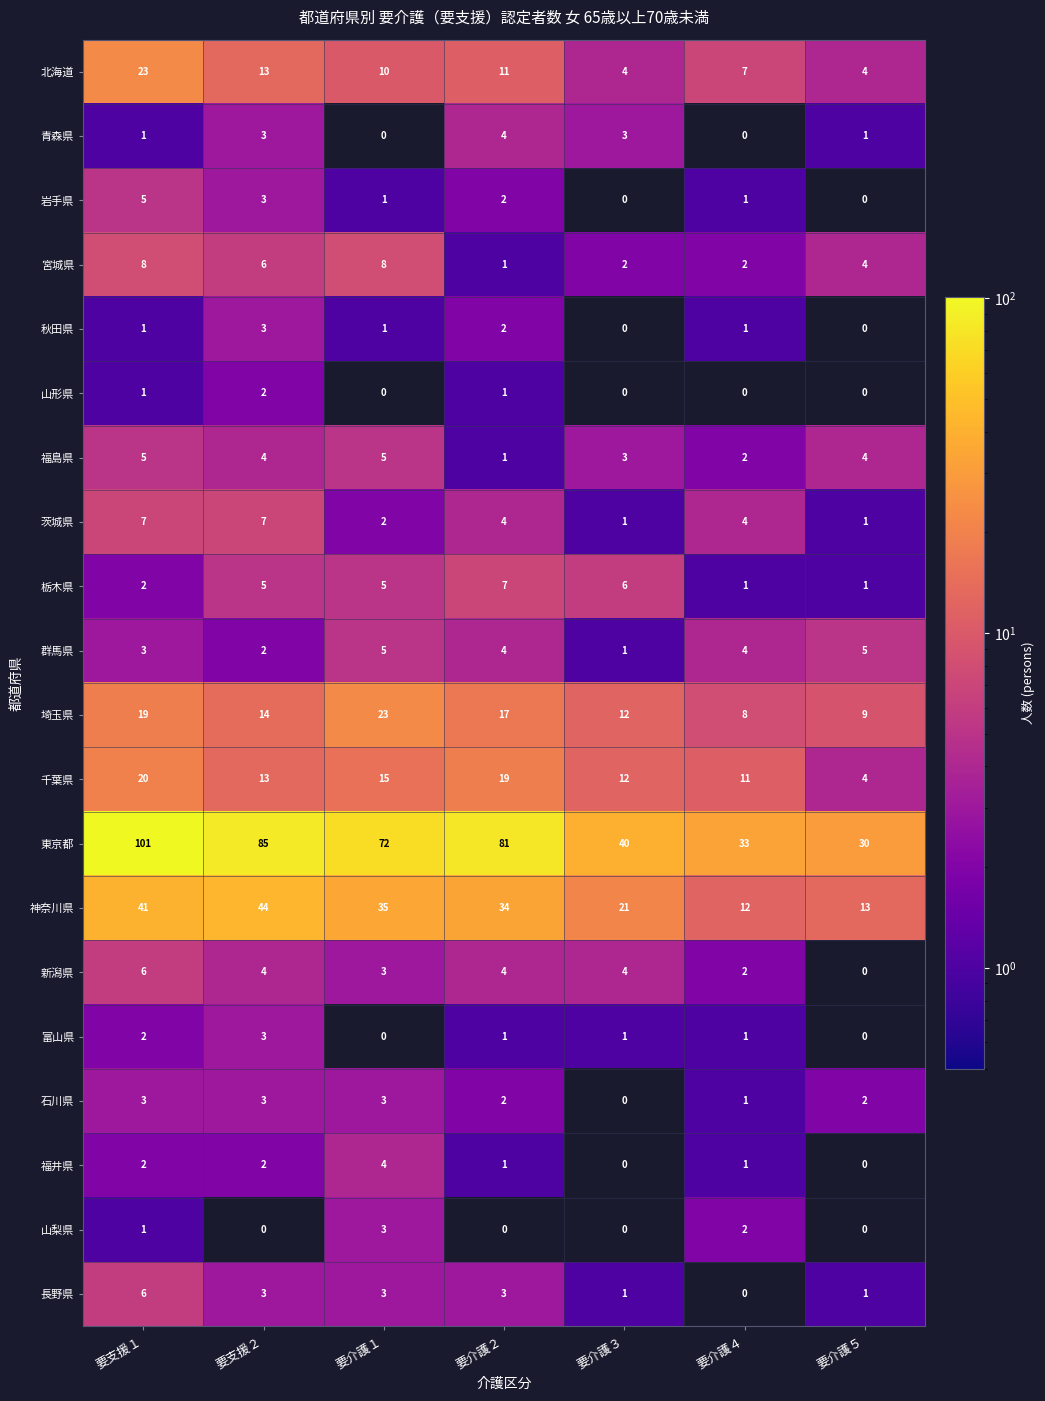

At which category is the sum across all series the highest?

要支援１